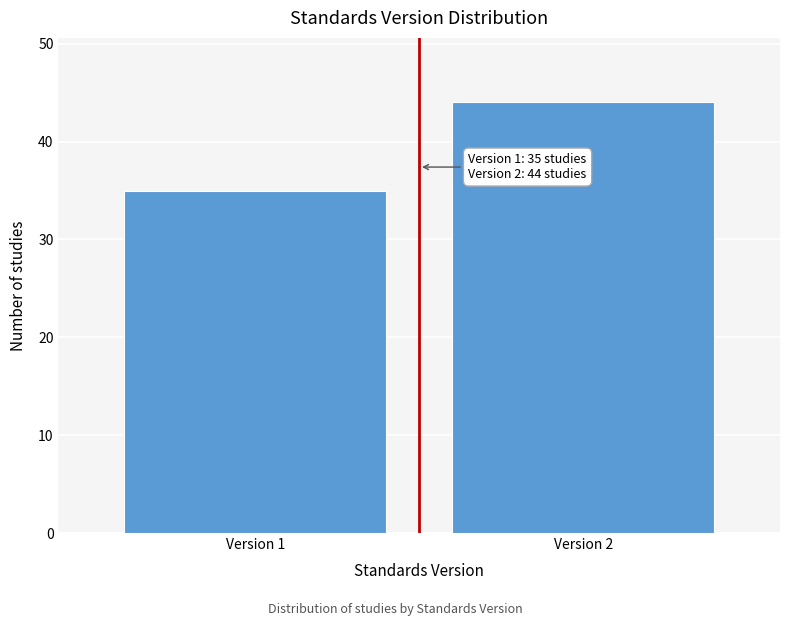

Reading right to left, extract all data points from this chart.

Version 2=44	Version 1=35